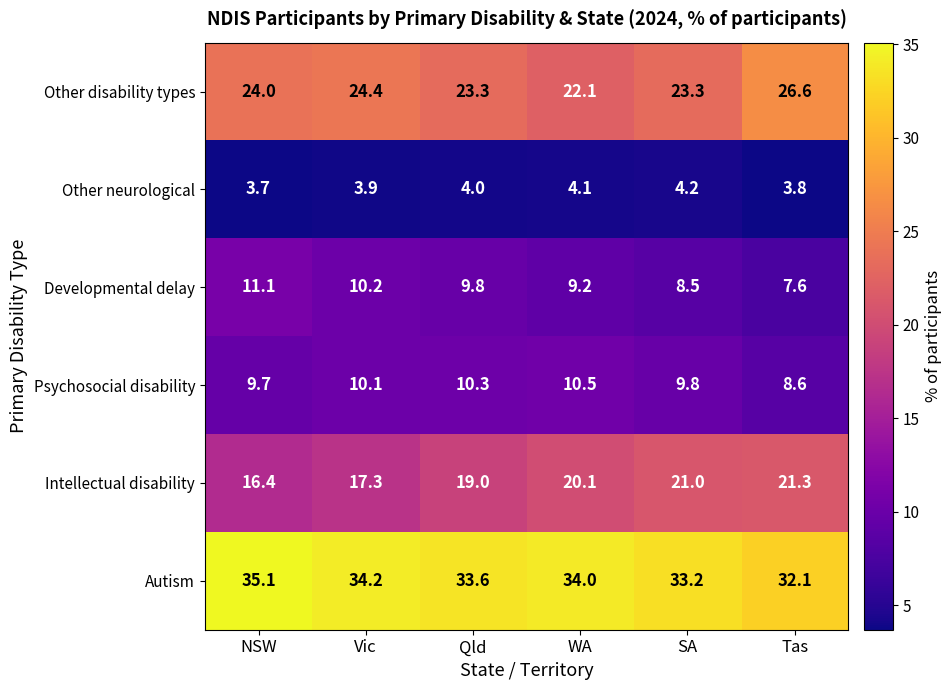

What is the difference between the highest and lowest values at Qld?

29.6